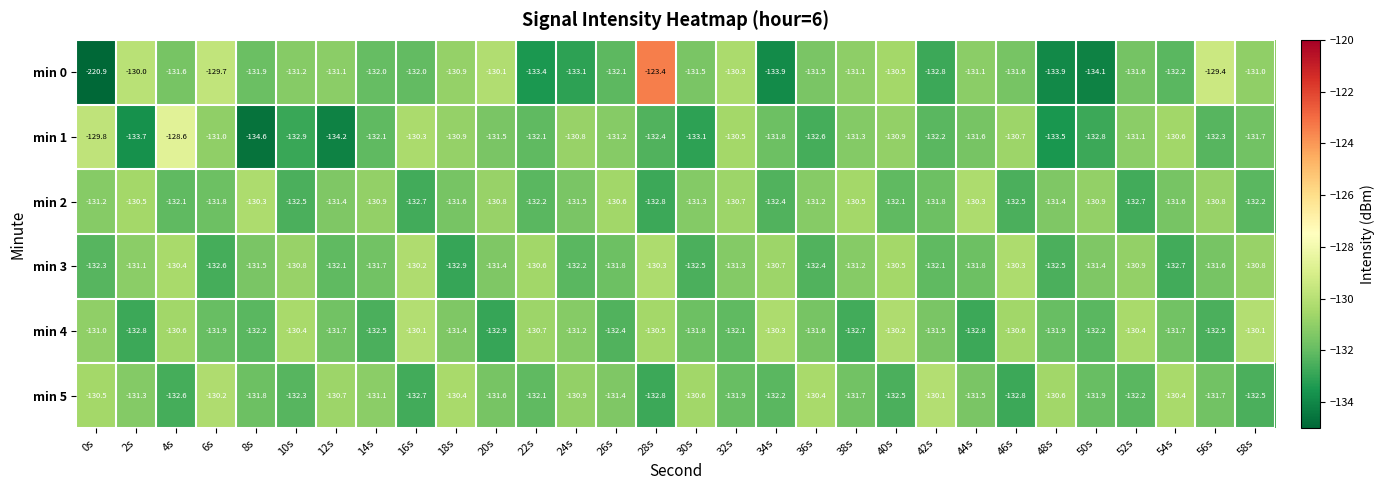

Is it true that min 4 equals -202.7 at 24s?

False